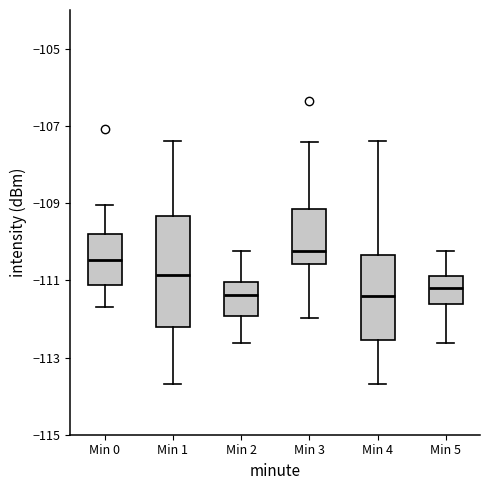

Where does the median line of the box for Min 5 sit on the y-axis? The values are not printed on the chart, so give them approximately, as read against the axis.

-111.2